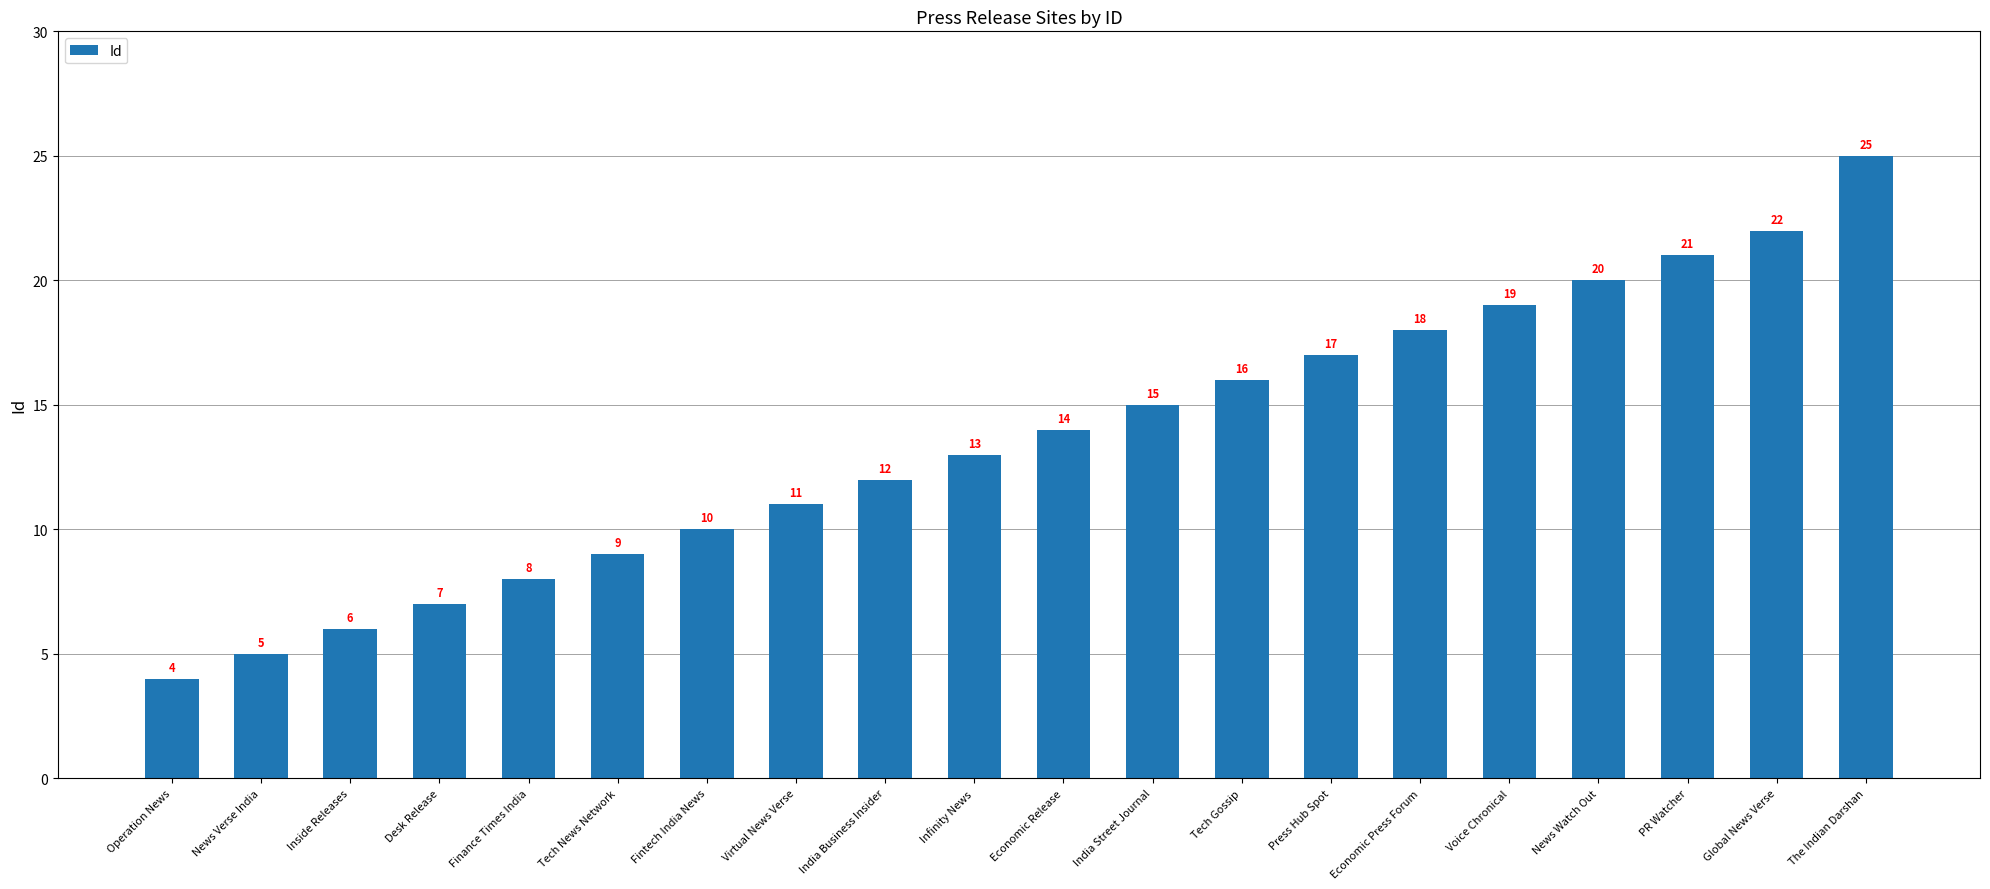

At which label is the value closest to 14?

Economic Release